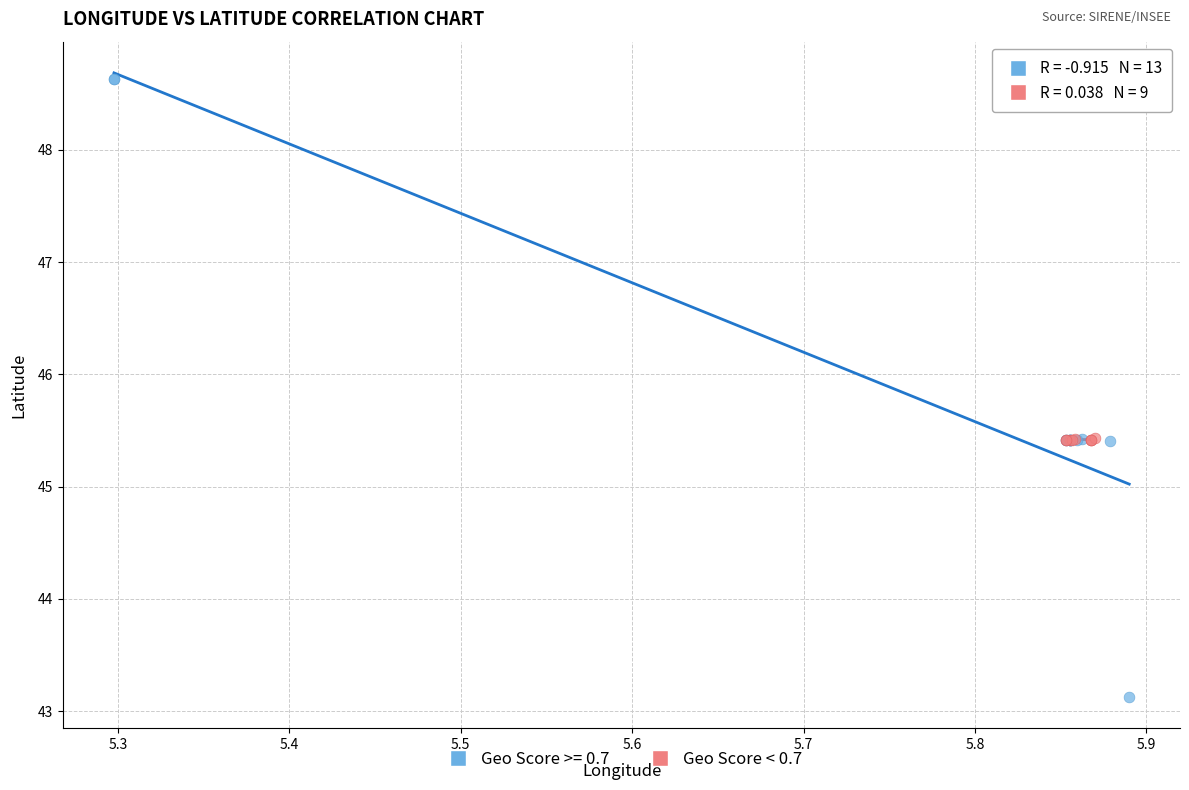

Which series has the widest spread of Y values?

Geo Score >= 0.7